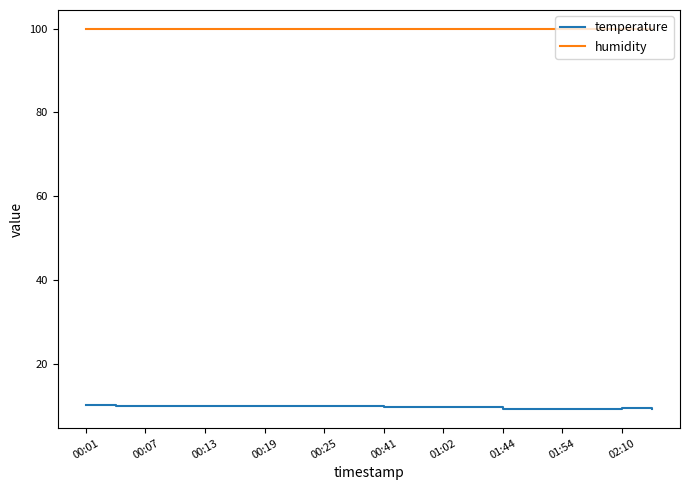

List the series in order of their peak value, lowest first.

temperature, humidity